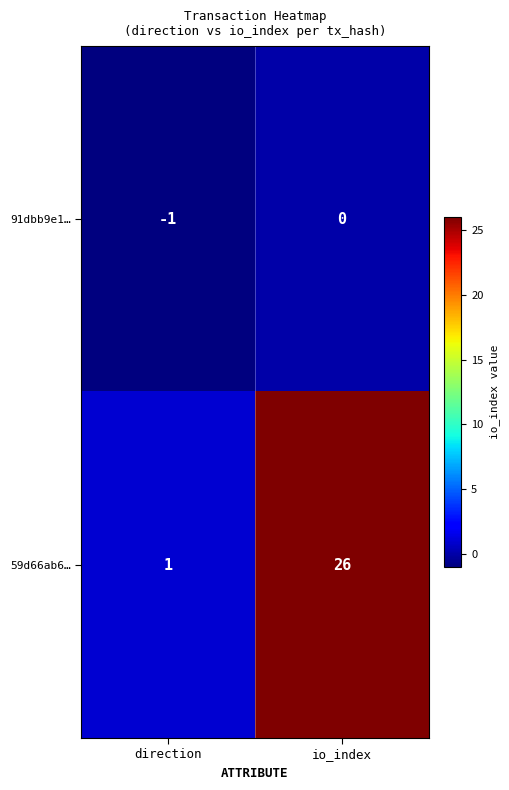

Is it true that 59d66ab6… equals 26 at io_index?

True